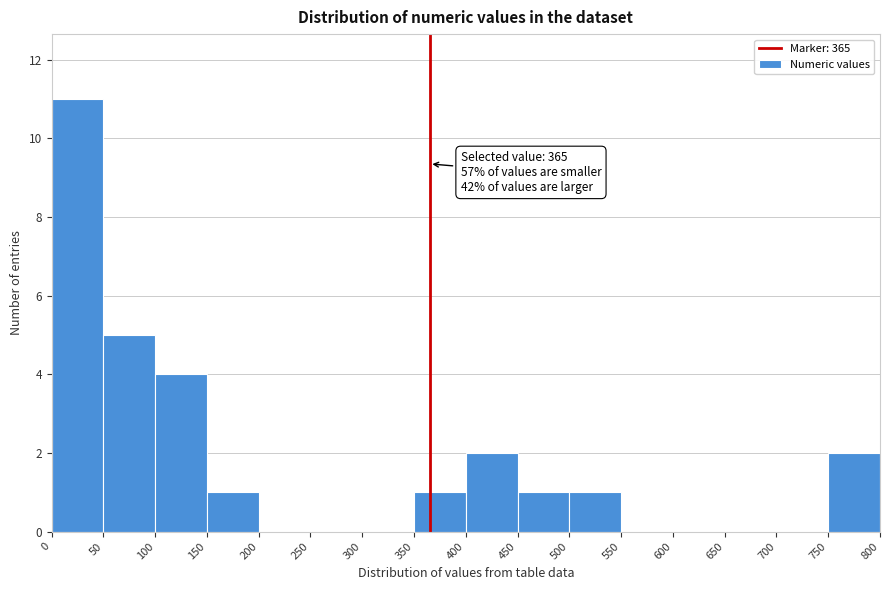

Which range on the x-axis has the tallest bar?

0 to 50